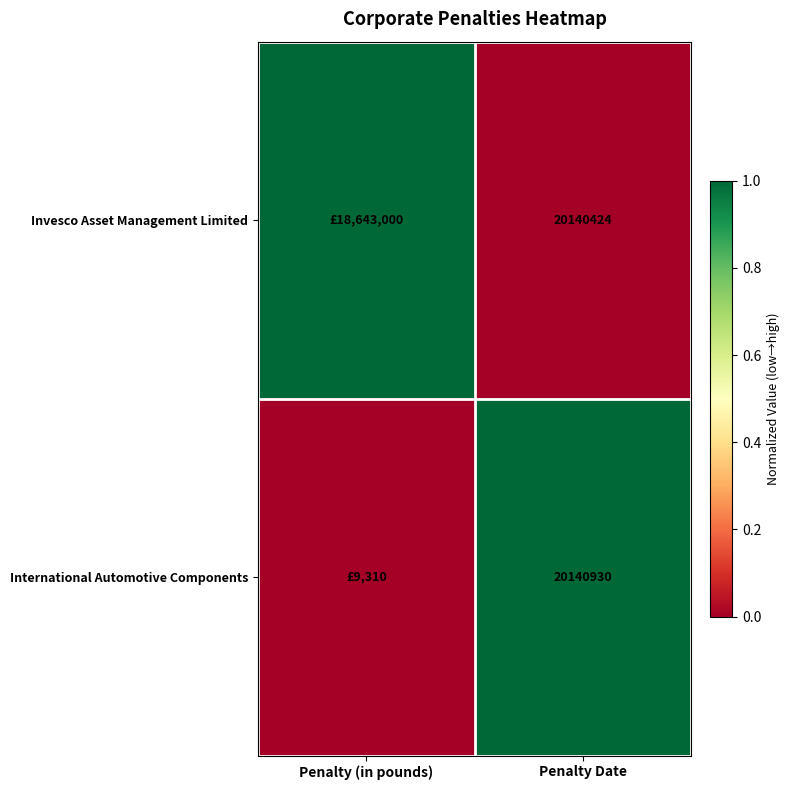

The Invesco Asset Management Limited series shows 20140424 at Penalty Date. True or false?

True